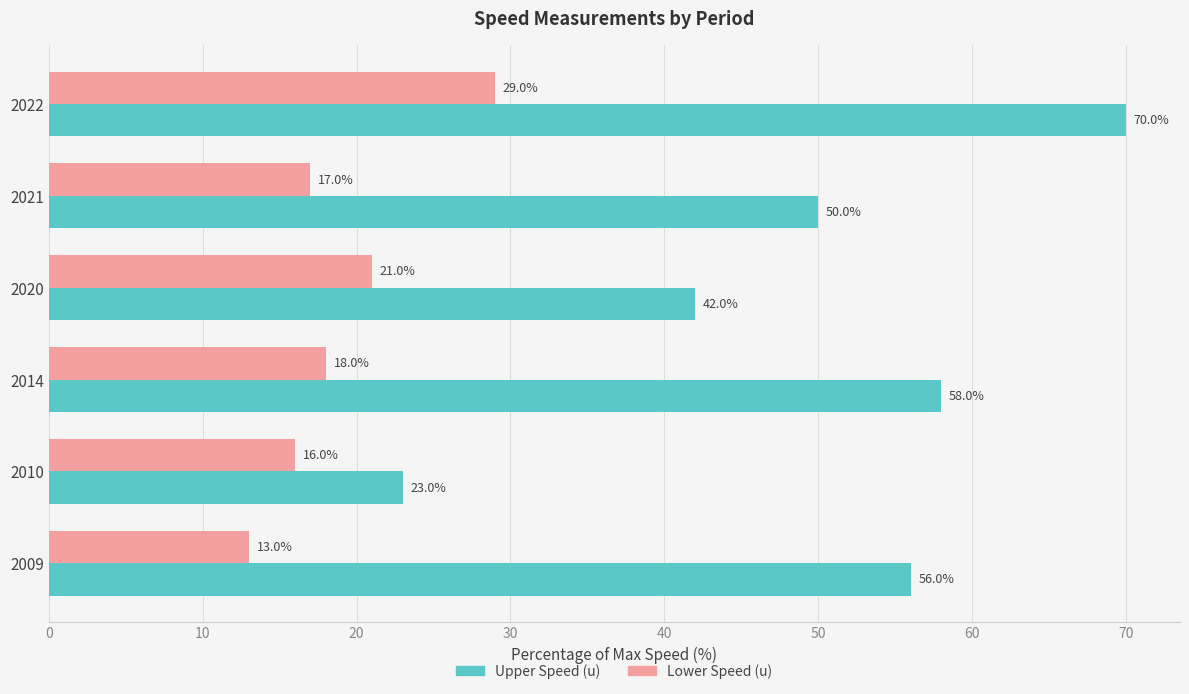

Is the value of Lower Speed (u) at 2022 greater than the value of Upper Speed (u) at 2021?

No